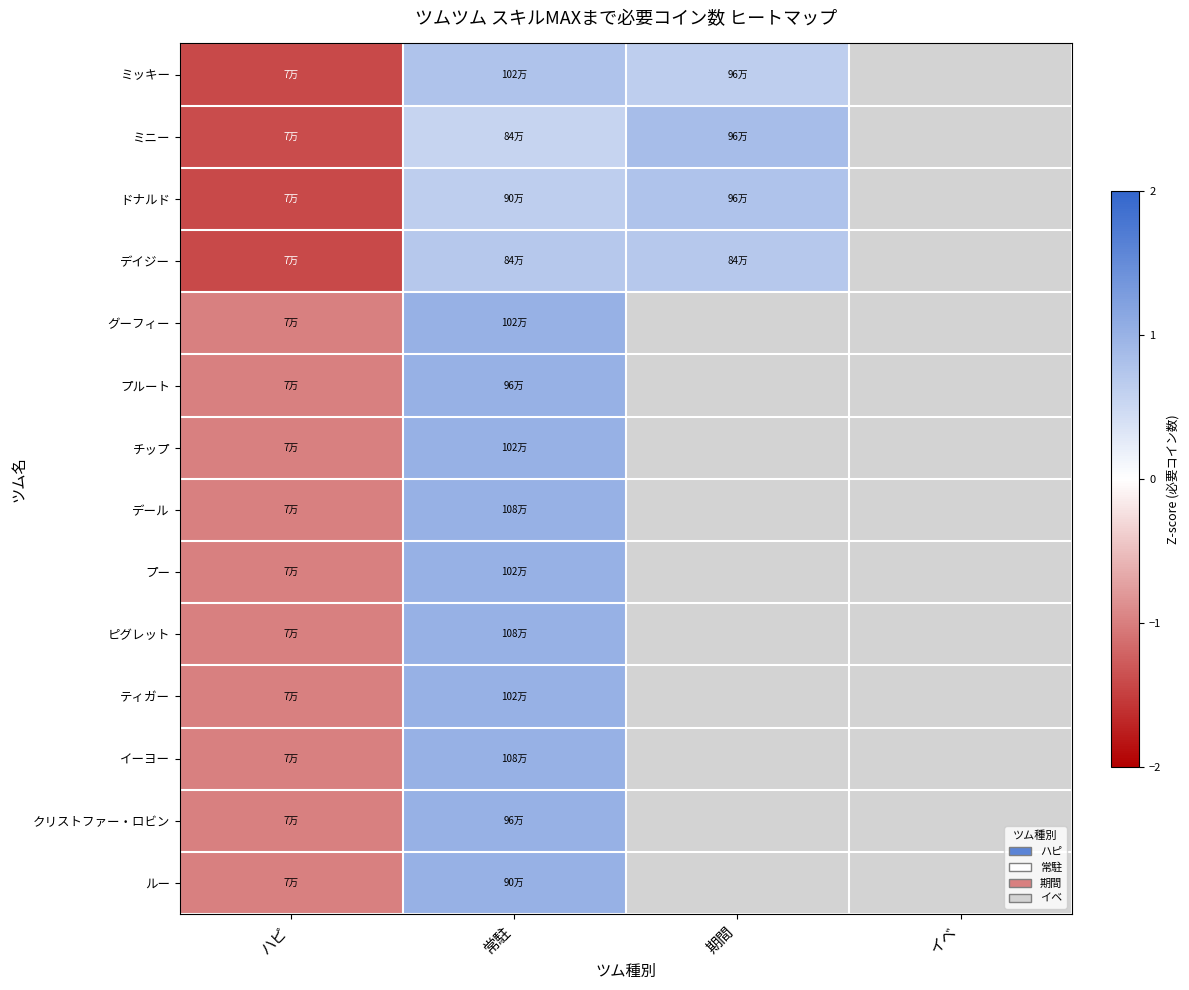

How many values in グーフィー are above zero?

1